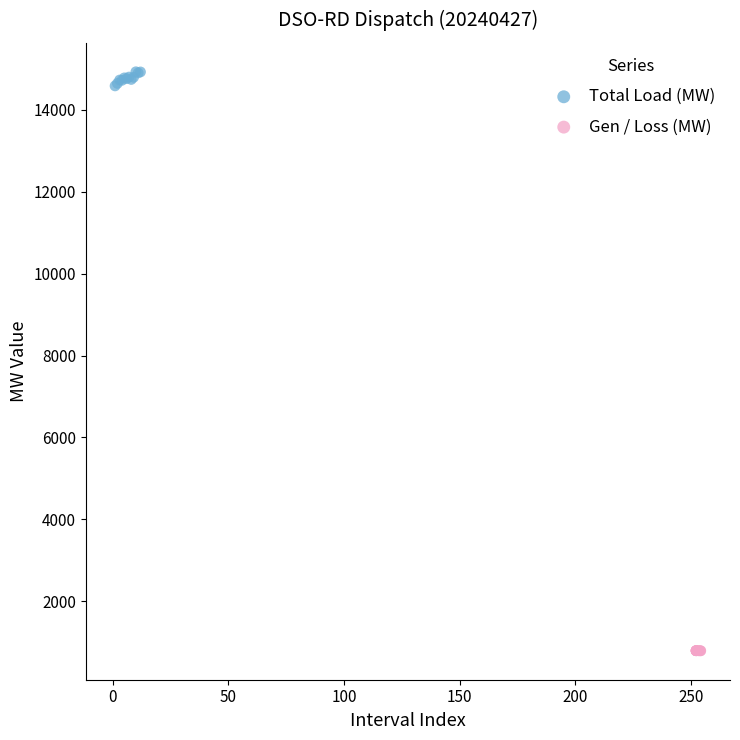

What are all the series names shown in the legend?

Total Load (MW), Gen / Loss (MW)